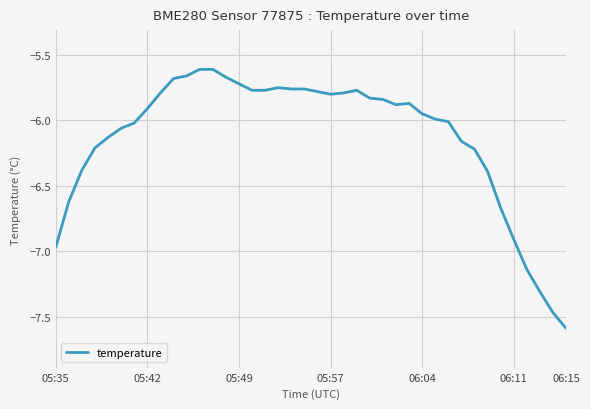

What is the smallest value displayed?

-7.6